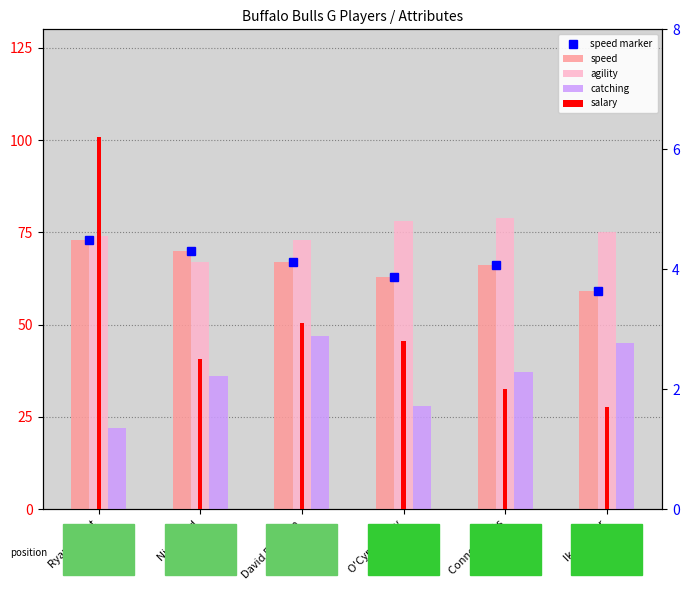

What position from the right is David Erickson?

4